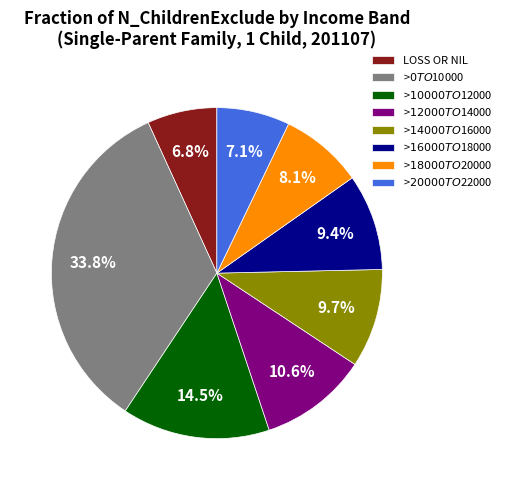

Count the number of slices in the pie.

8